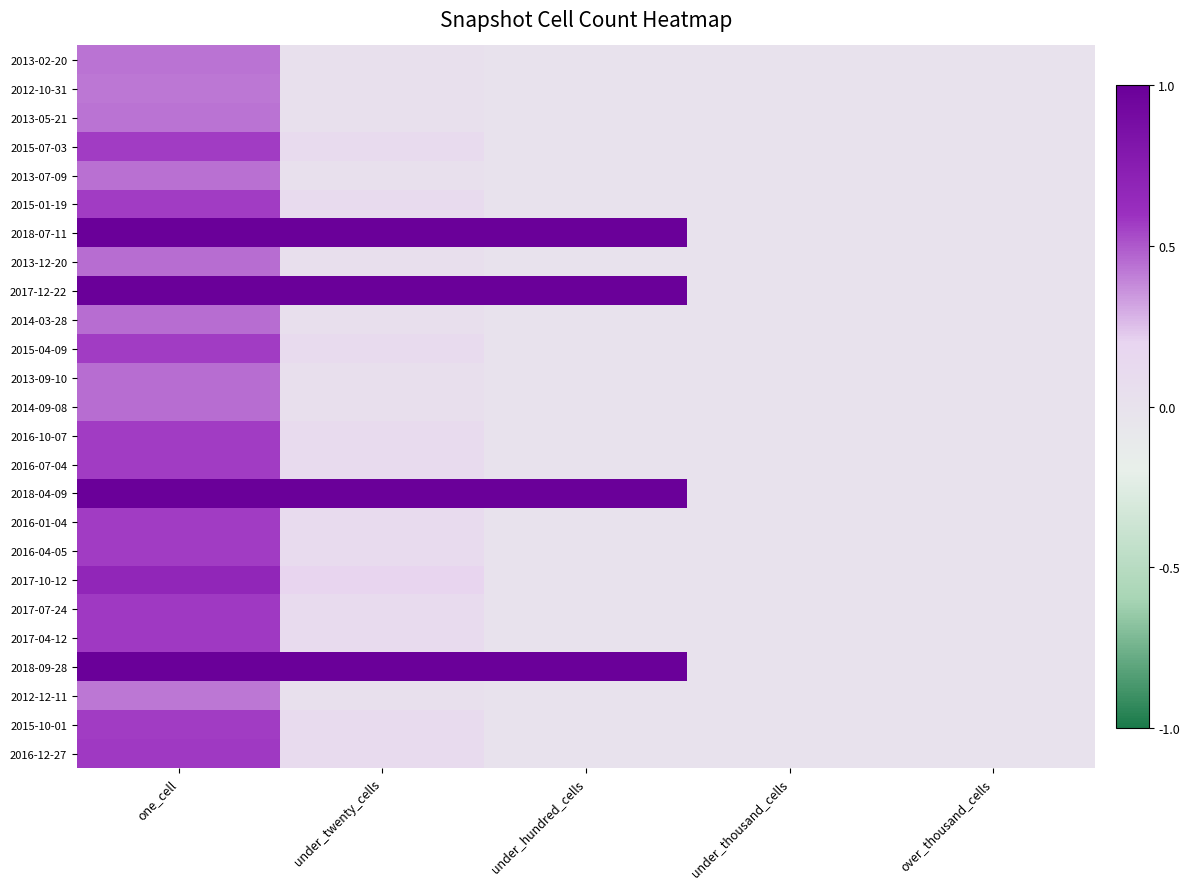

How many data points does each series have?

5